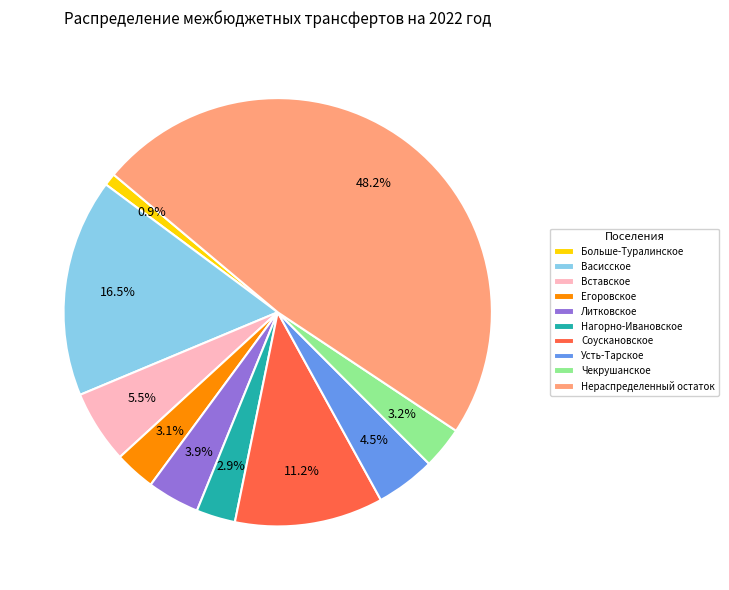

To the nearest percent, what is the difference between the largest and smallest slice percentages?

47%